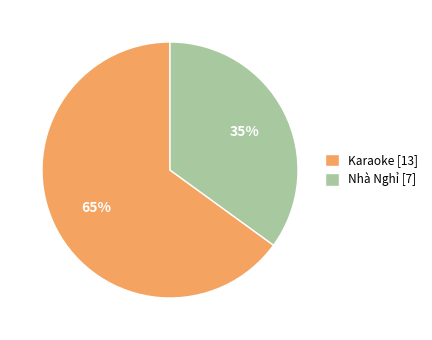

Count the number of slices in the pie.

2